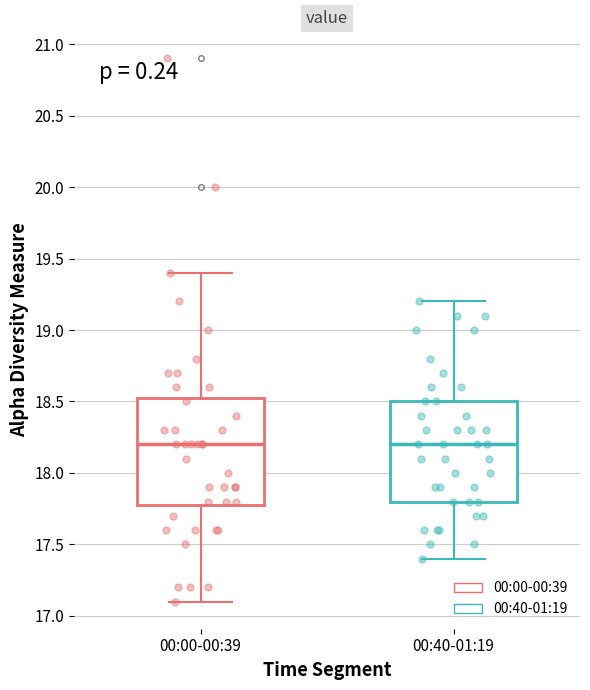

Where does the lower whisker of the box for 00:40-01:19 end on the y-axis? The values are not printed on the chart, so give them approximately, as read against the axis.

17.40